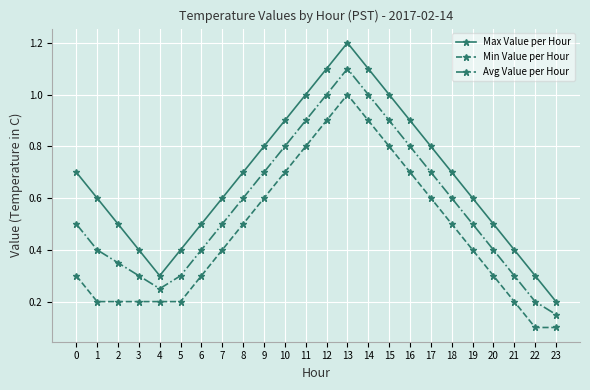

What is the value of the Max Value per Hour point at the 14th from the left?

1.2